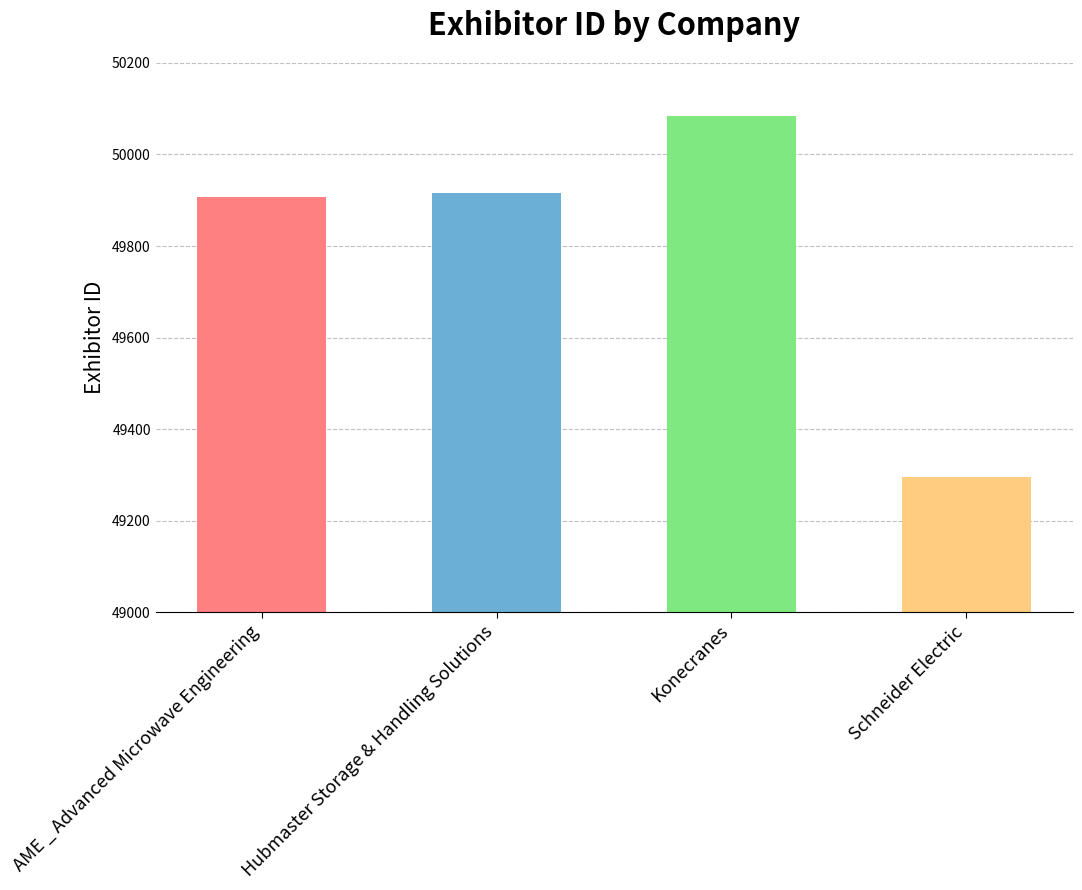

What is the change in value from Hubmaster Storage & Handling Solutions to Schneider Electric?

-620